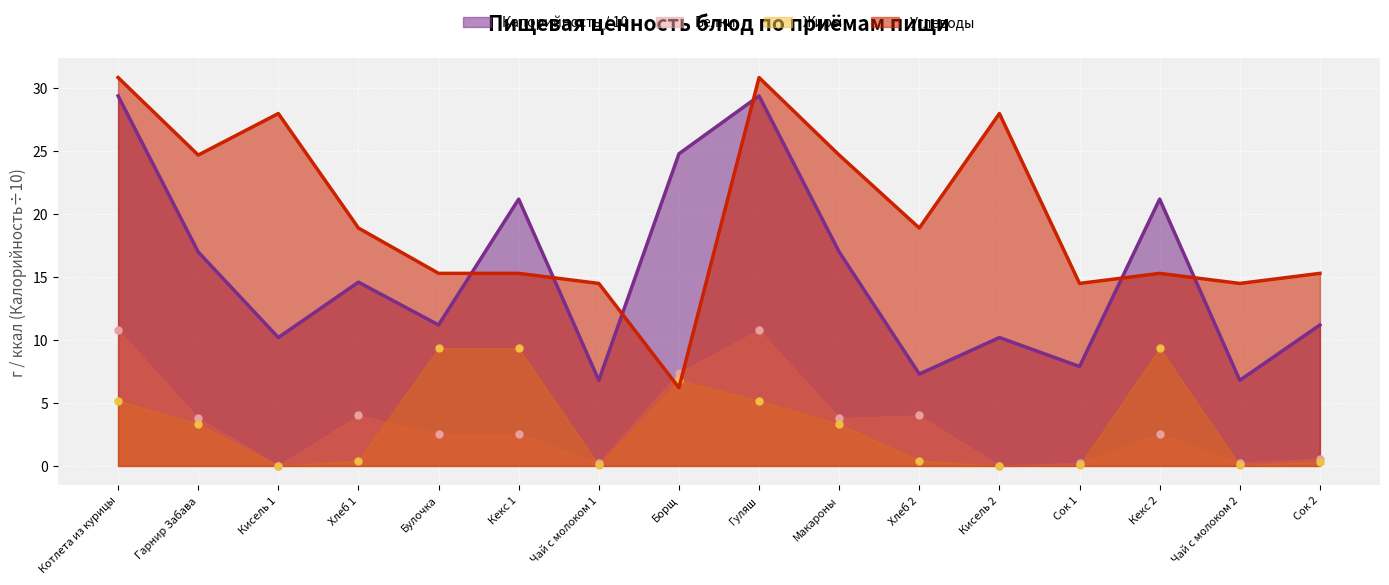

What is the average value of the Белки series?

3.4